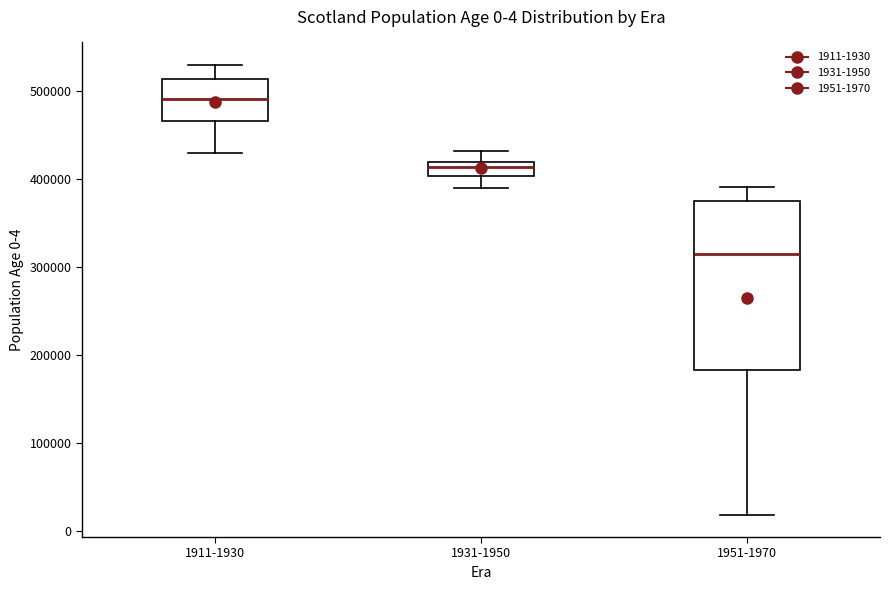

Which box has the lowest median line?

1951-1970